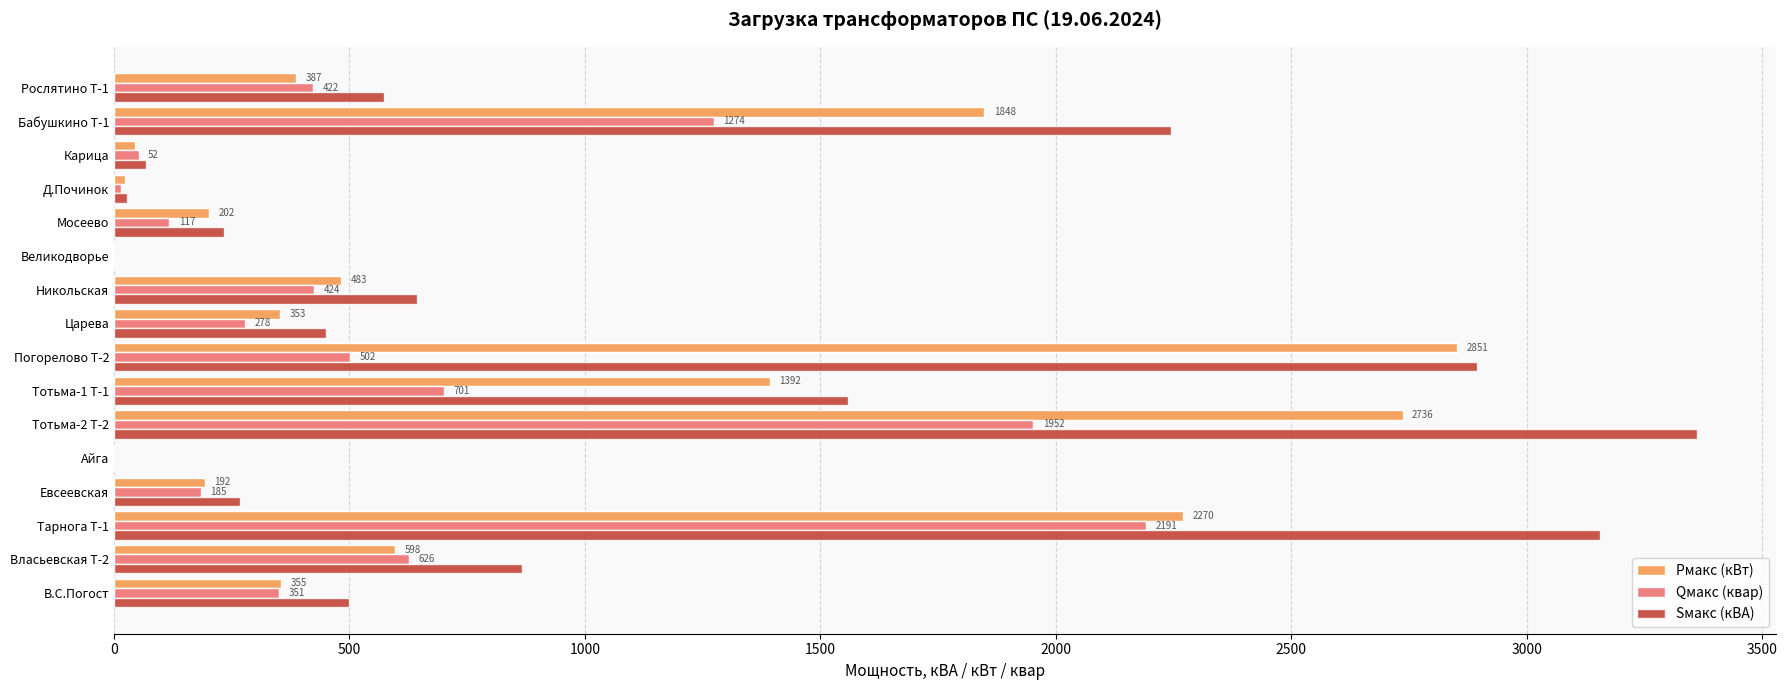

Is it true that Pмакс (кВт) equals 22.8 at Д.Починок?

True